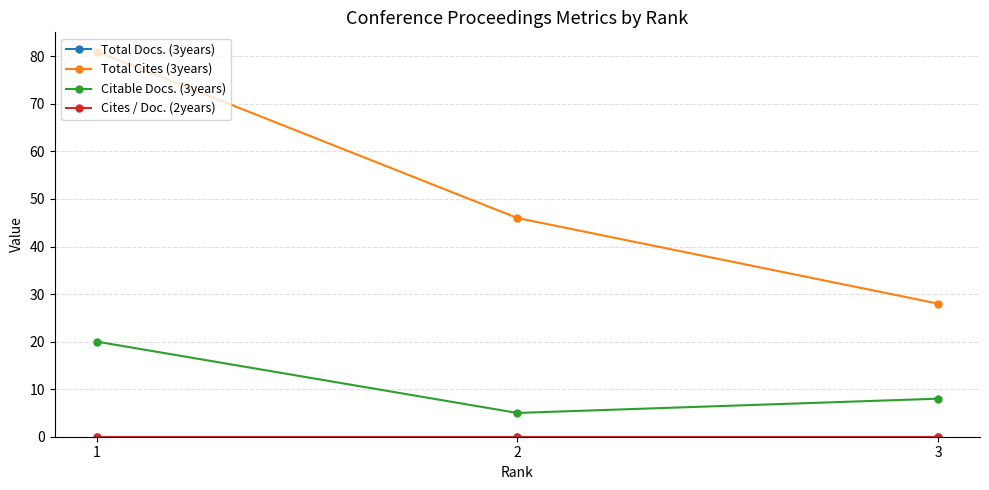

How many lines are shown in the chart?

4